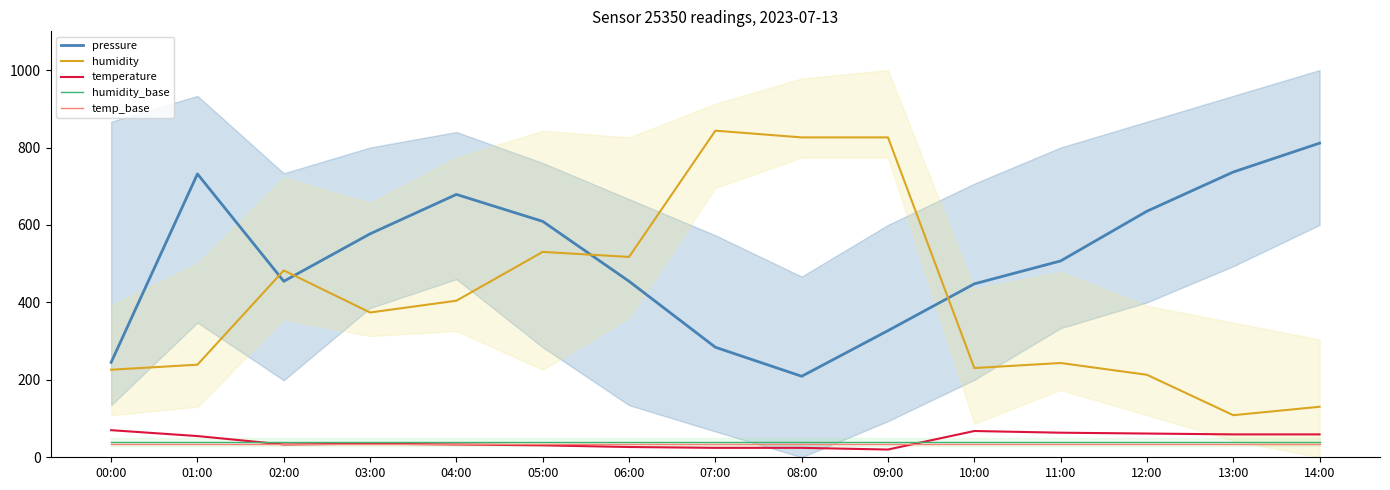

What are all the series names shown in the legend?

pressure, humidity, temperature, humidity_base, temp_base